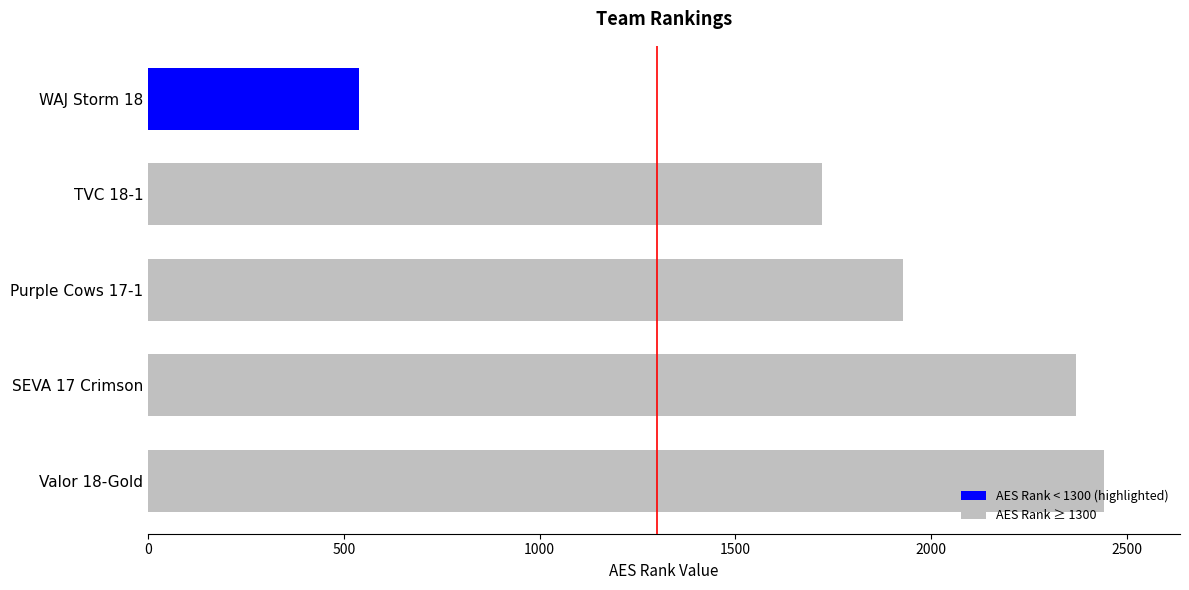

What is the maximum value shown in the chart?

2440